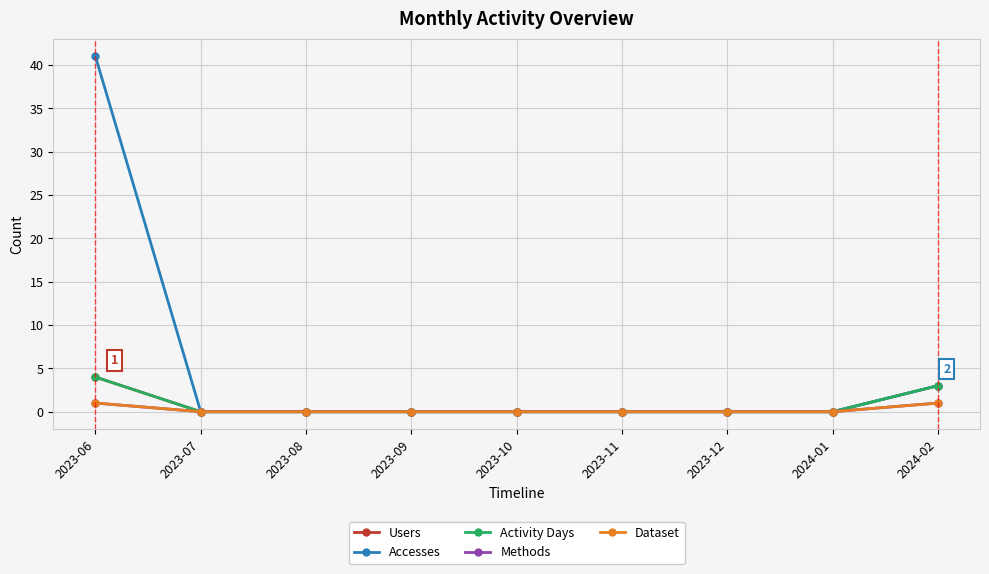

What is the difference between the maximum and minimum values in the Dataset series?

1